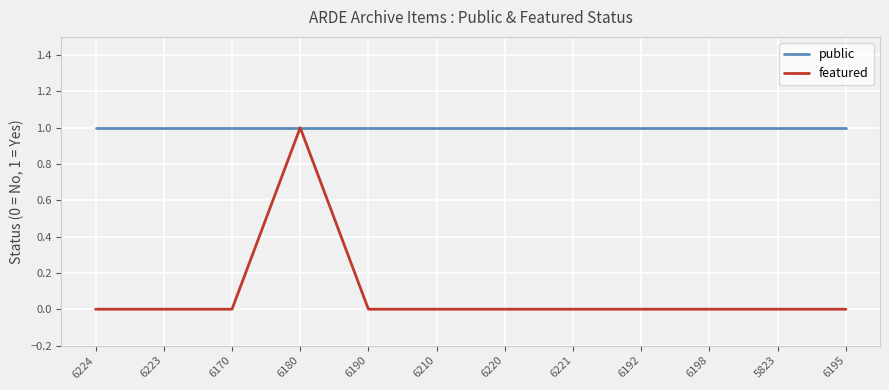

How many categories are shown in the chart?

12